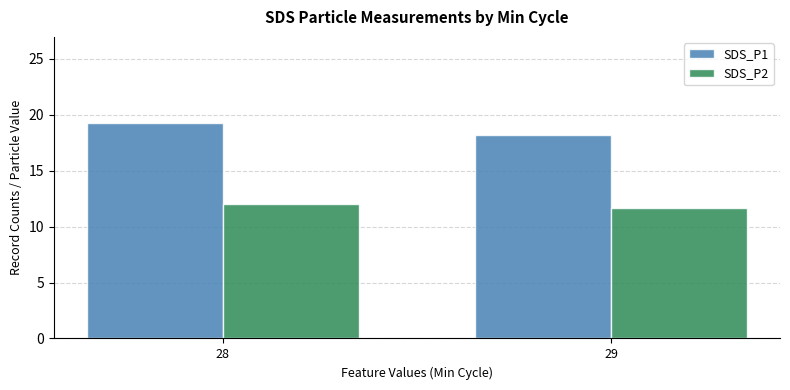

Reading right to left, extract all data points from this chart.

SDS_P1: 18.2	19.3
SDS_P2: 11.7	12.1